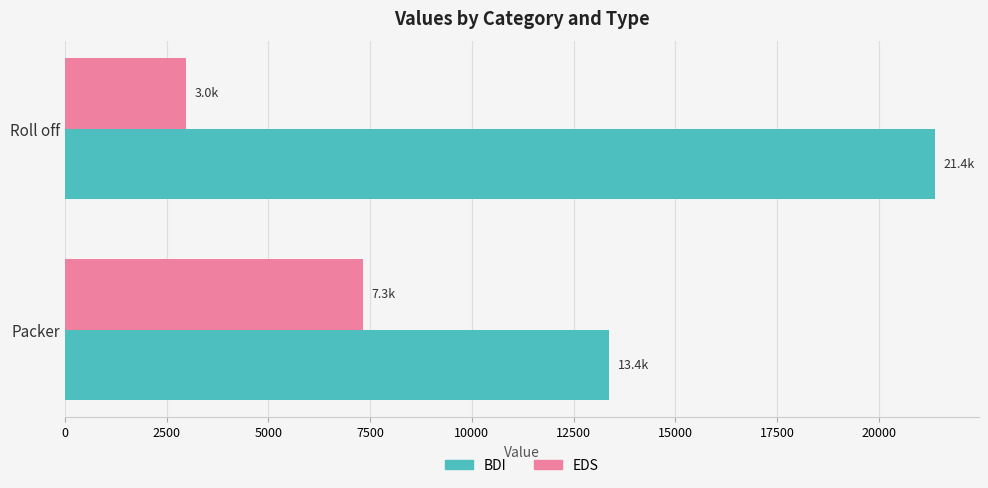

What value does the EDS series have at Roll off?

2984.2